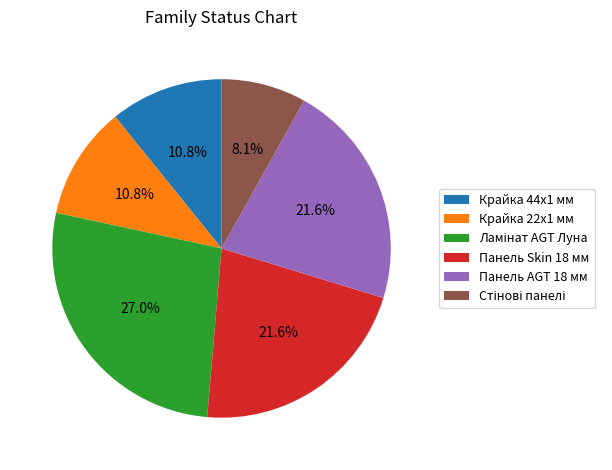

Is there any slice that represents more than half of the pie?

No